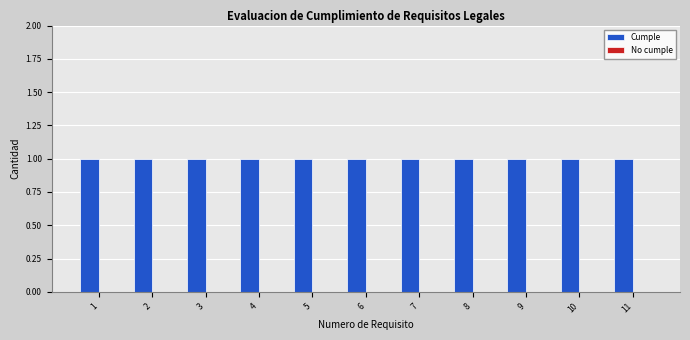

What is the sum of the Cumple values at 11 and 7?

2